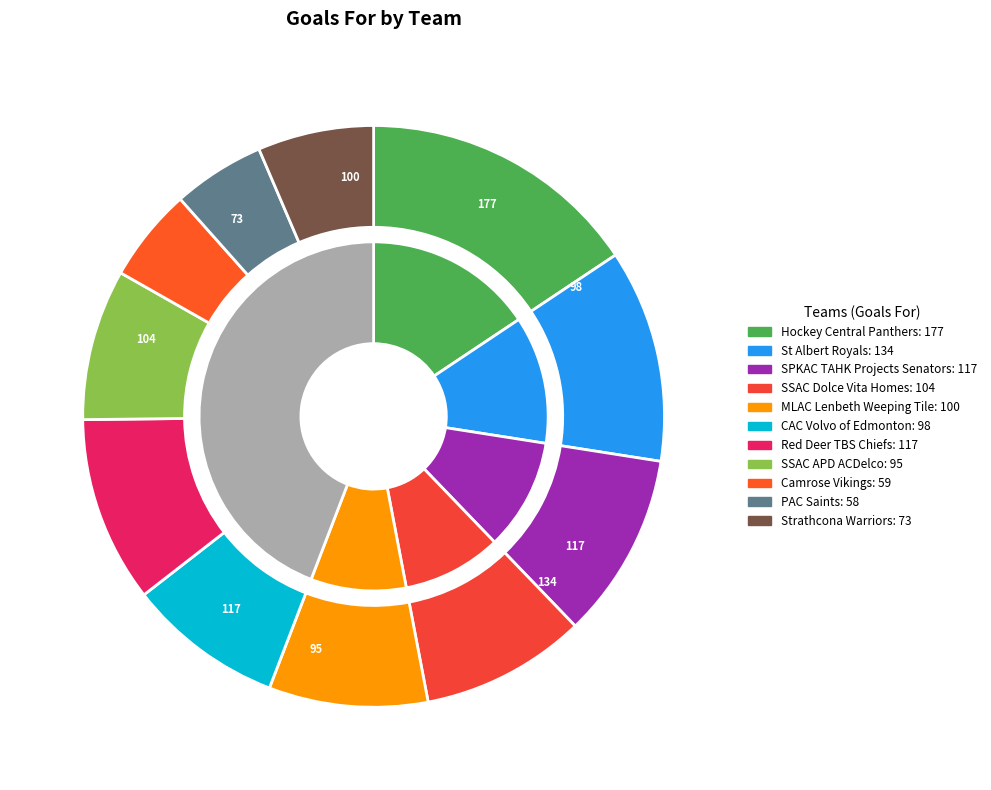

True or false: SPKAC TAHK Projects Senators accounts for 25% of the total.

False